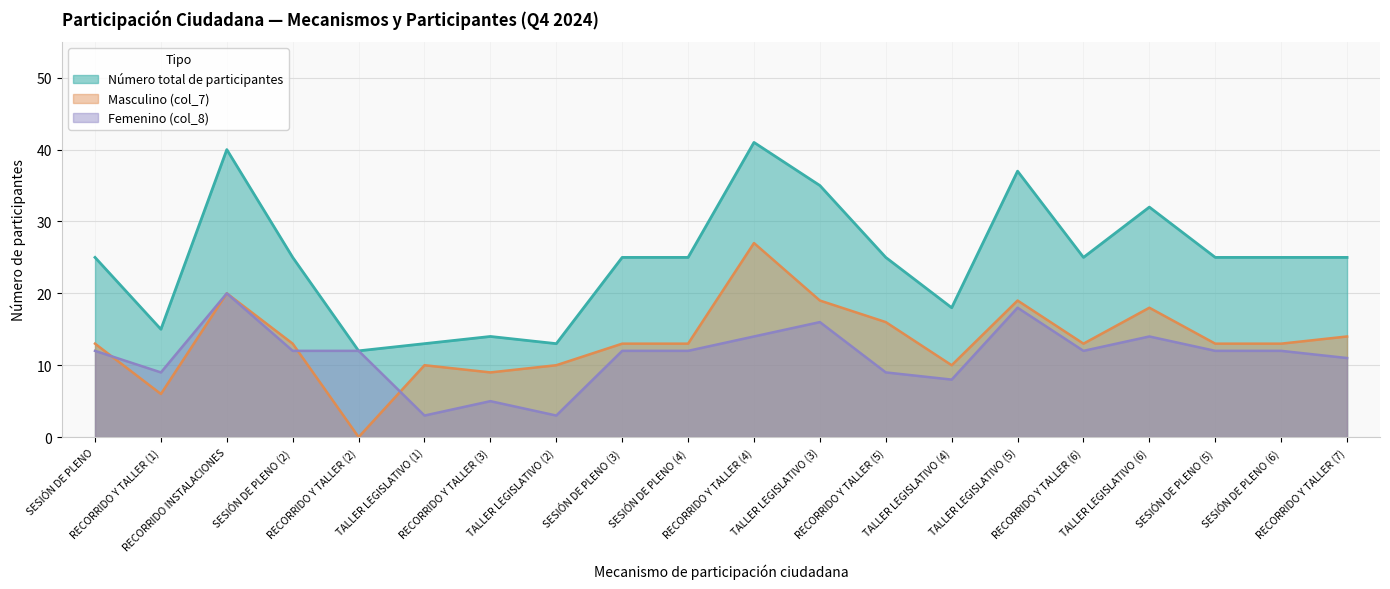

What is the sum of all Masculino (col_7) values?

269